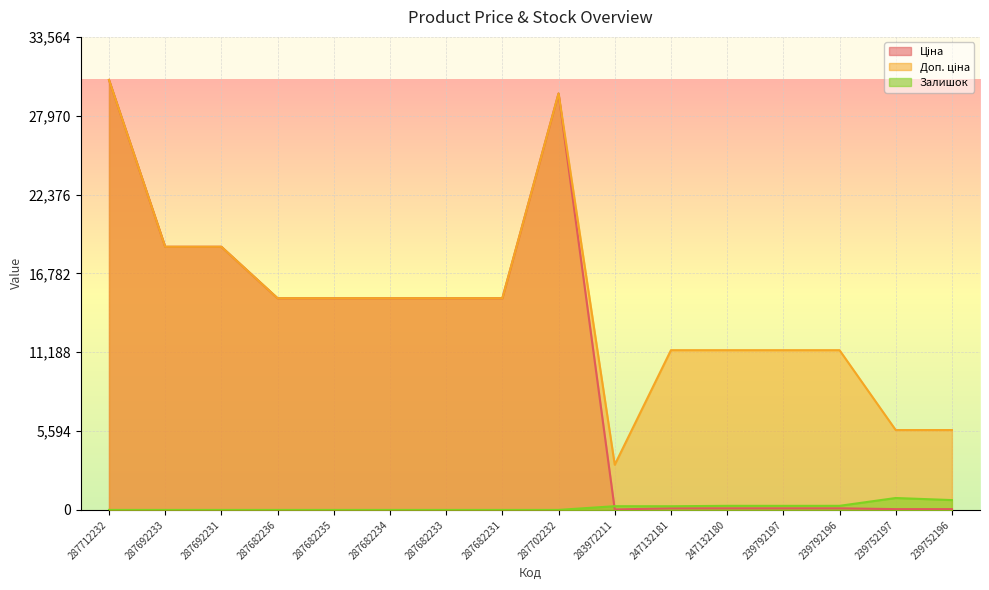

Is it true that Залишок equals -541.7 at 287692231?

False